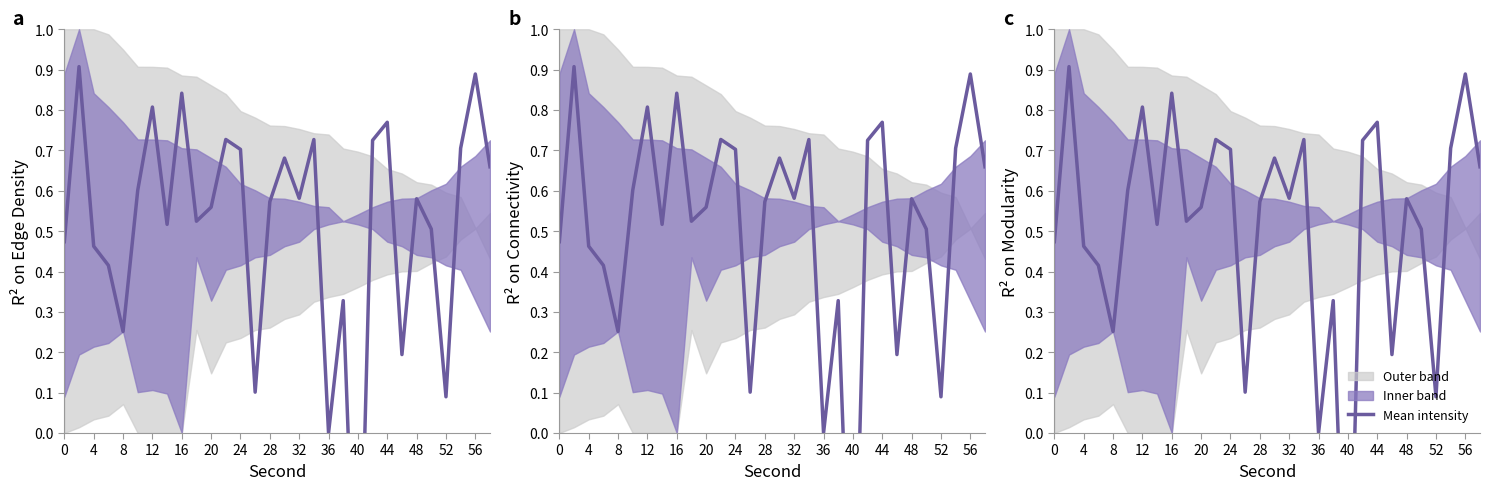

What is the value of the 27th point from the left?

0.1